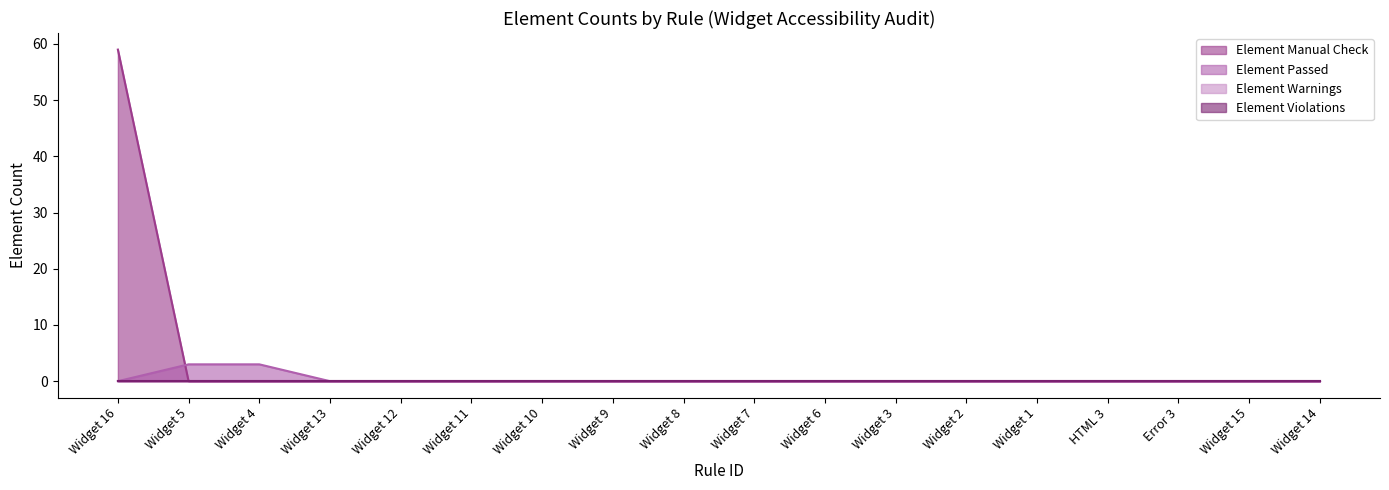

At which label is Element Manual Check closest to 29?

Widget 5